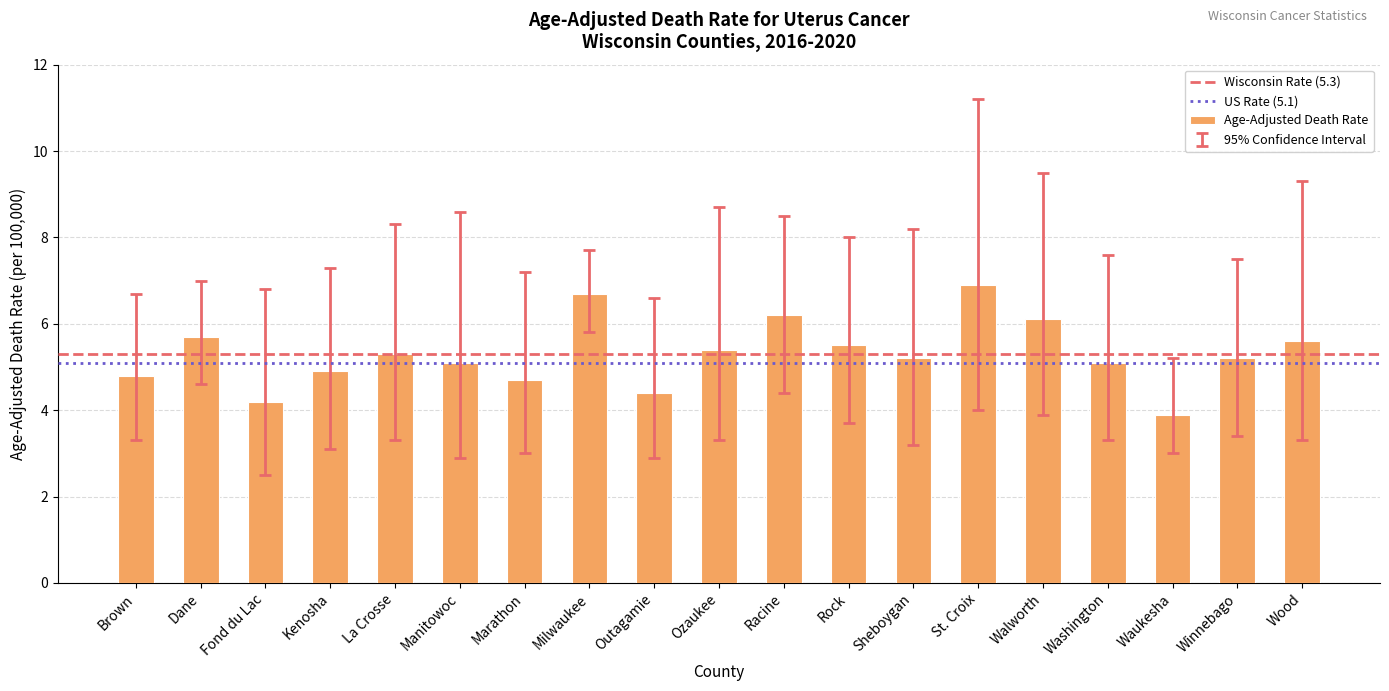

What is the approximate value at La Crosse?

5.3